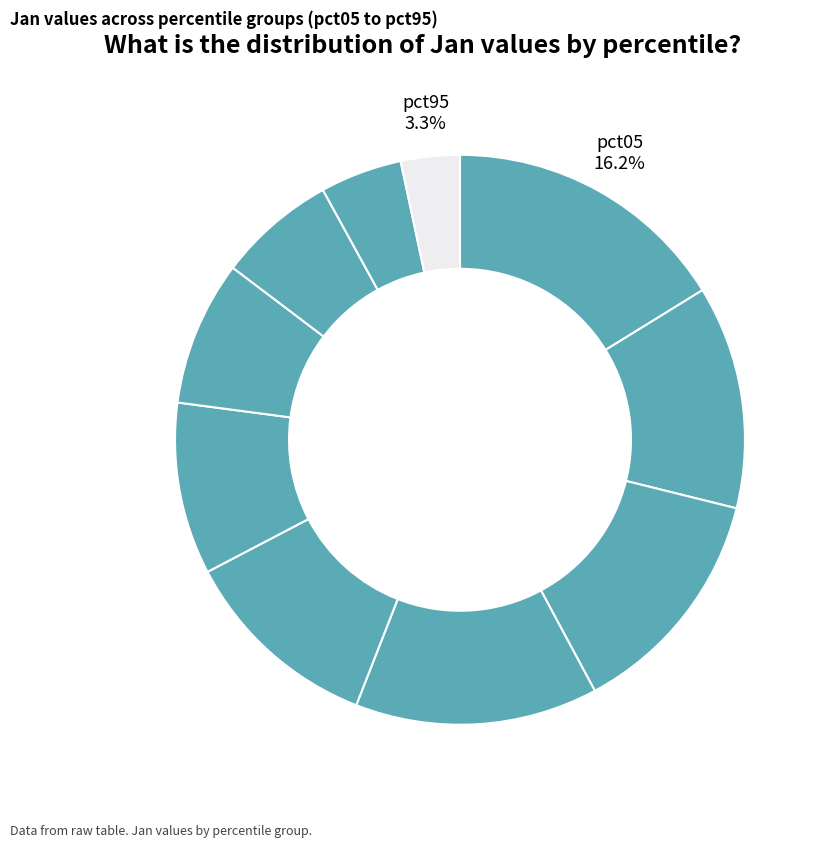

How many slices are in this pie chart?

10